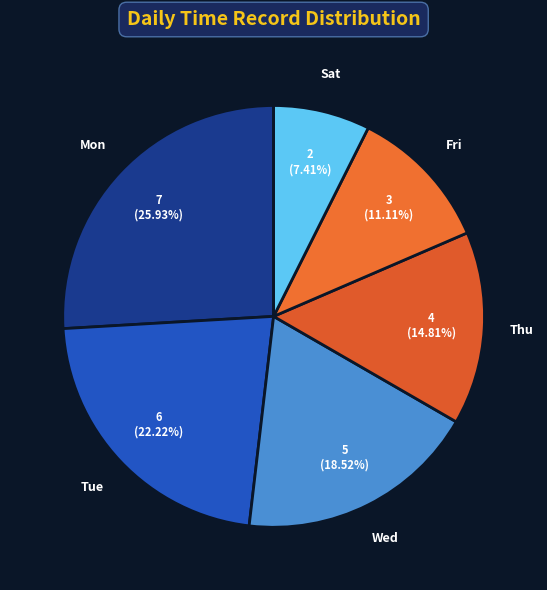

Rank the categories by value from lowest to highest.

Sat, Fri, Thu, Wed, Tue, Mon